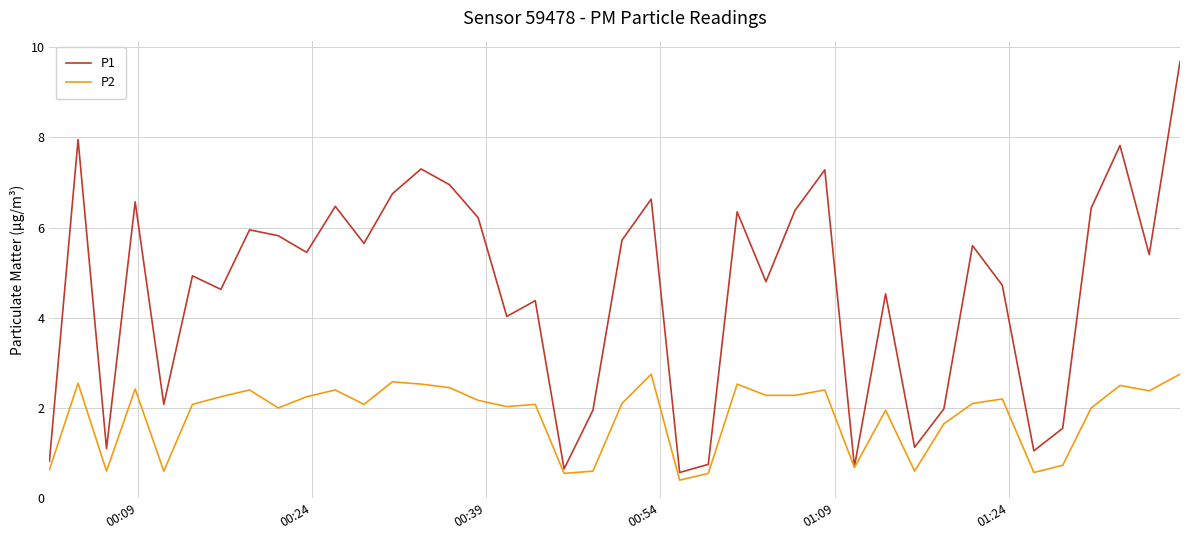

Rank the series by their average value, from lowest to highest.

P2, P1